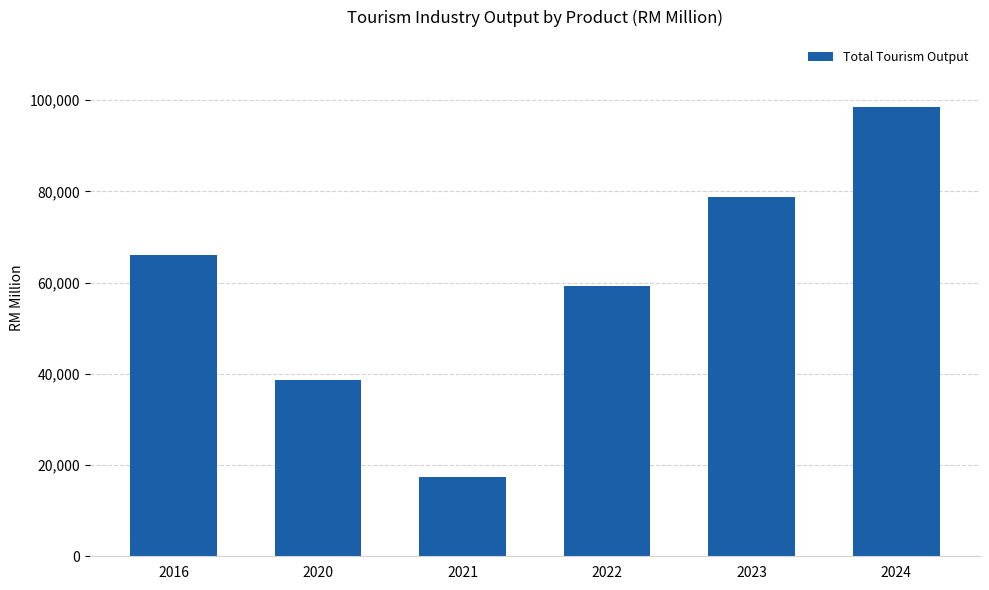

What is the value of the 2nd bar from the left?

38634.8